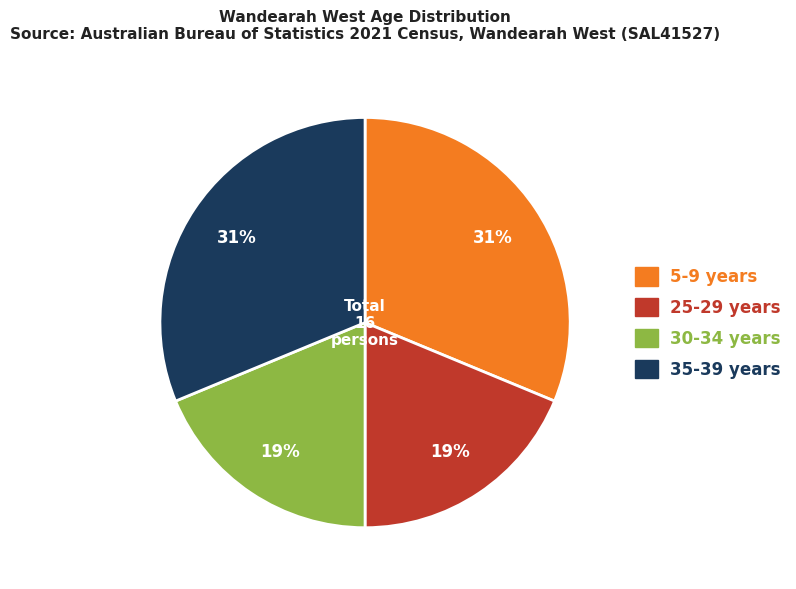

Does any single category account for the majority?

No